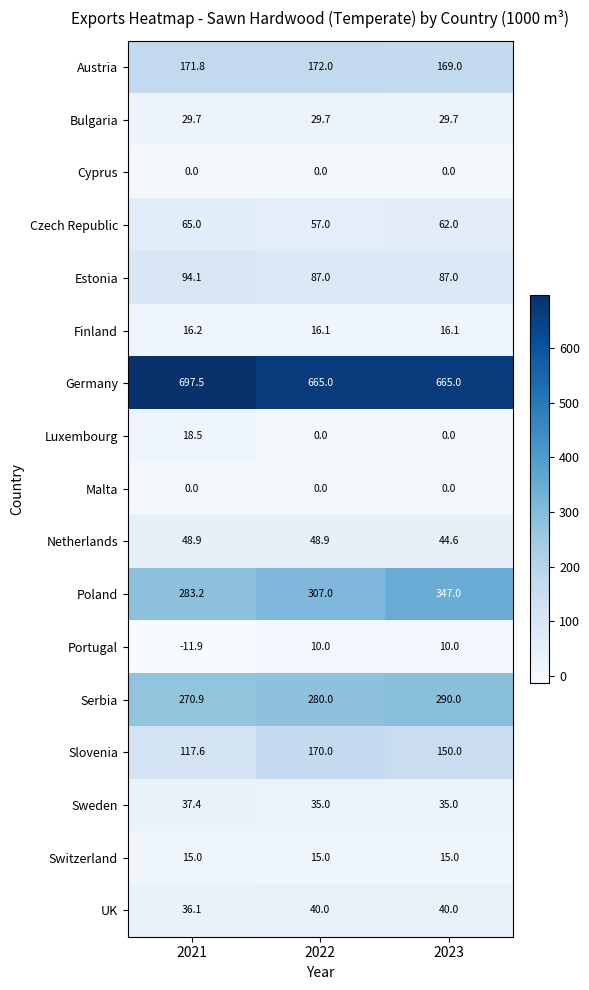

The value of Cyprus at 2022 is 0.0. True or false?

True